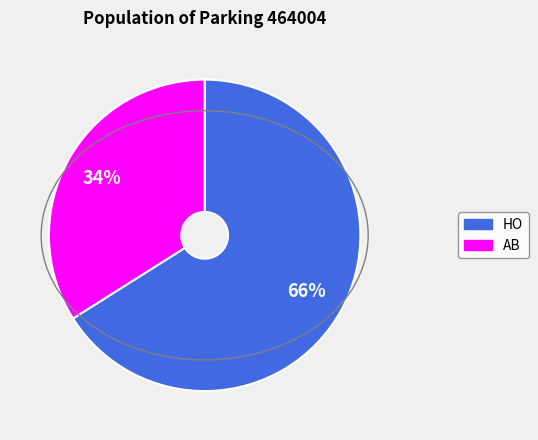

What is the smallest slice in the pie chart?

AB